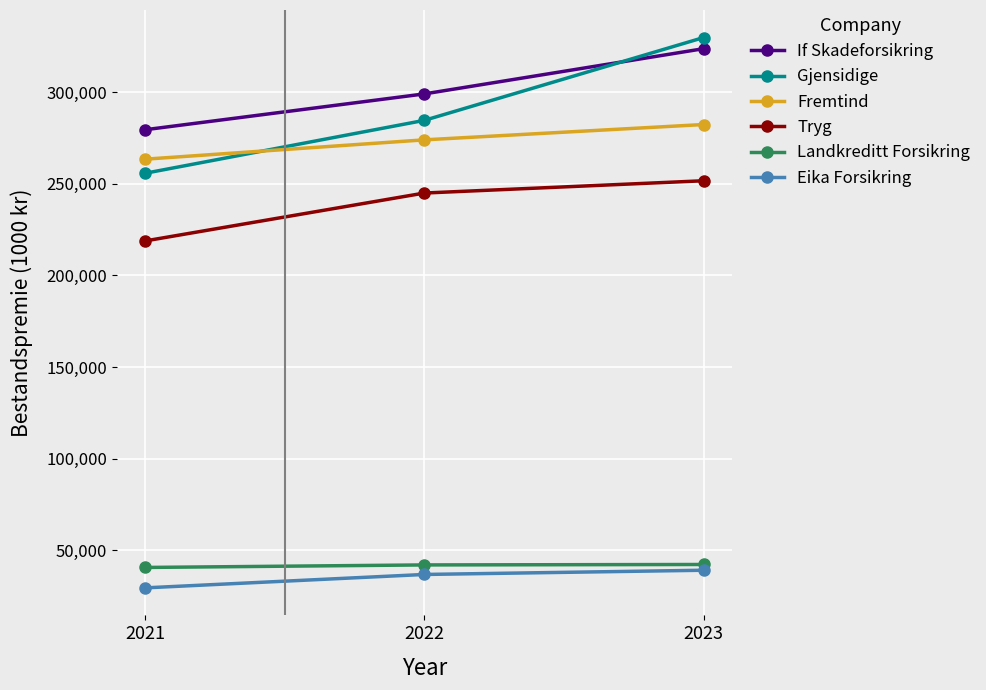

How many lines are shown in the chart?

6